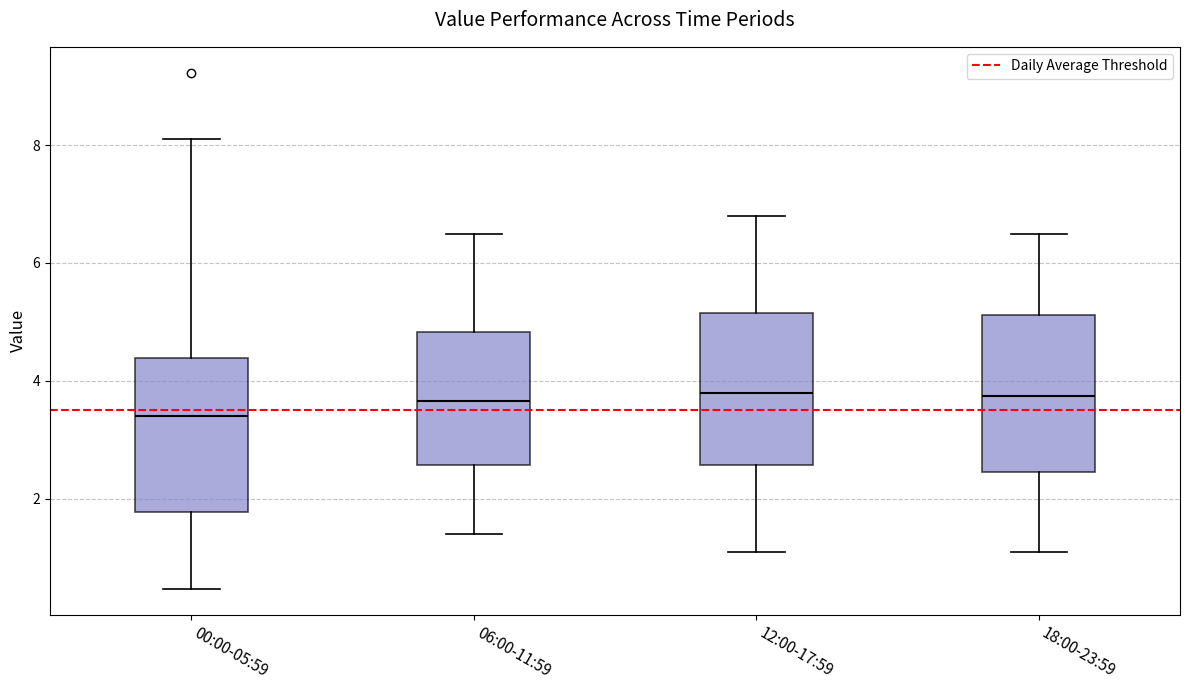

Reading left to right, transcribe this box plot: for each box, give where its median line is, the range the box spans, and where its two whiskers end, as read against the y-axis. The values are not printed on the chart, so give them approximately, as read against the axis.

00:00-05:59: median 3.4, box 1.8 to 4.4, whiskers 0.4 to 8.2
06:00-11:59: median 3.6, box 2.6 to 4.8, whiskers 1.4 to 6.6
12:00-17:59: median 3.8, box 2.6 to 5.2, whiskers 1.2 to 6.8
18:00-23:59: median 3.8, box 2.4 to 5.2, whiskers 1.2 to 6.6